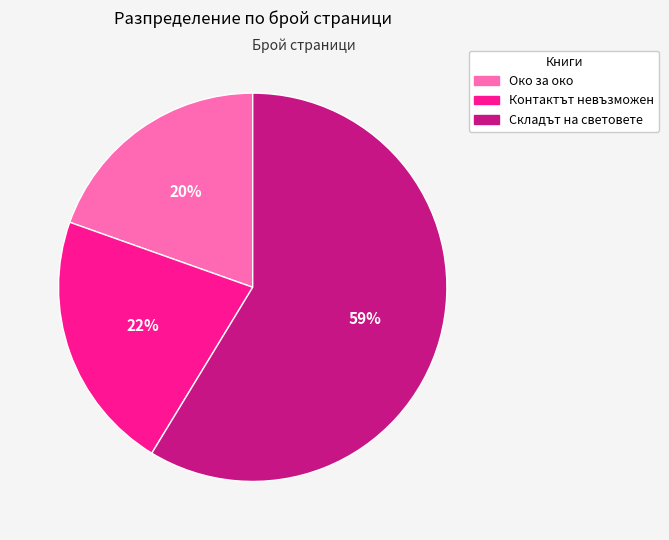

To the nearest percent, what is the average slice percentage?

33%